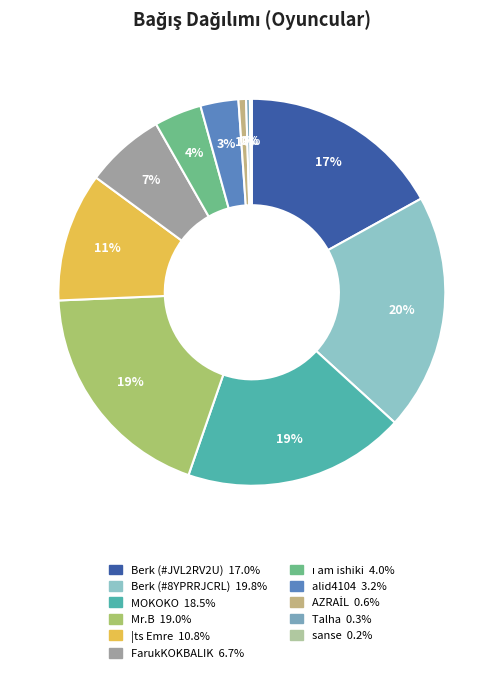

Combined, what portion of the pie is sanse and FarukKOKBALIK?

6.8%